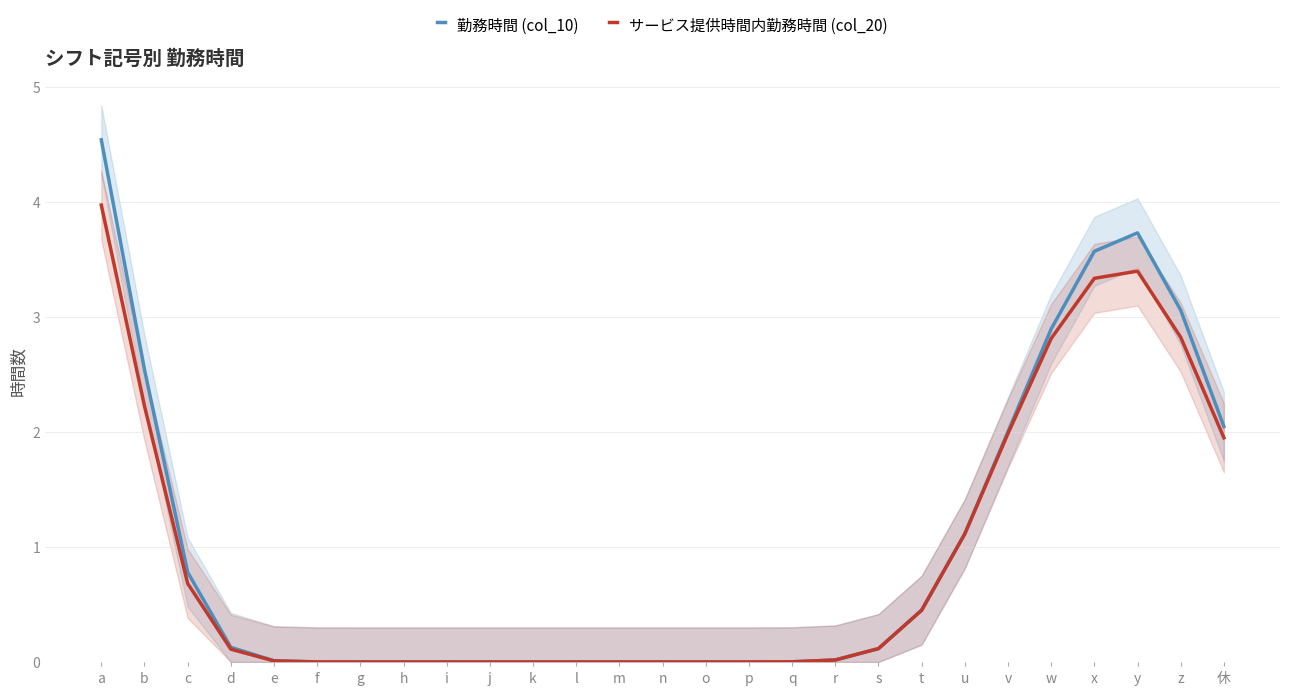

True or false: 勤務時間 (col_10) has more than 2 interior local peaks.

False